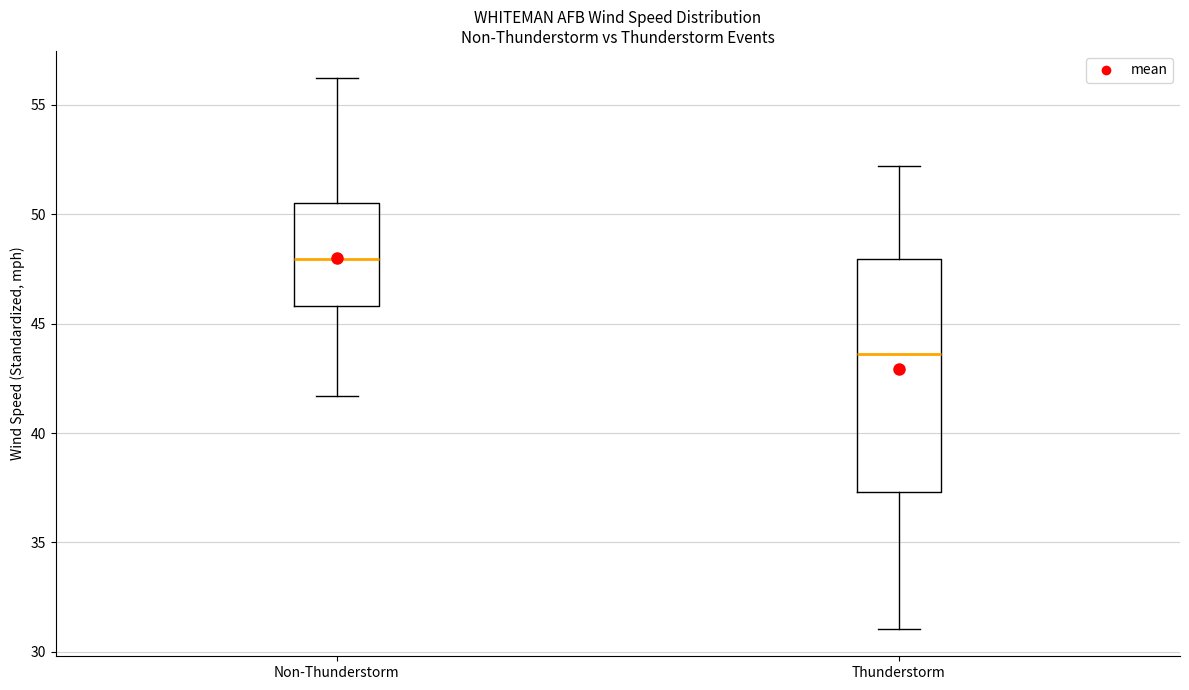

Reading left to right, transcribe this box plot: for each box, give where its median line is, the range the box spans, and where its two whiskers end, as read against the y-axis. The values are not printed on the chart, so give them approximately, as read against the axis.

Non-Thunderstorm: median 48.0, box 46.0 to 50.5, whiskers 41.5 to 56.0
Thunderstorm: median 43.5, box 37.5 to 48.0, whiskers 31.0 to 52.0